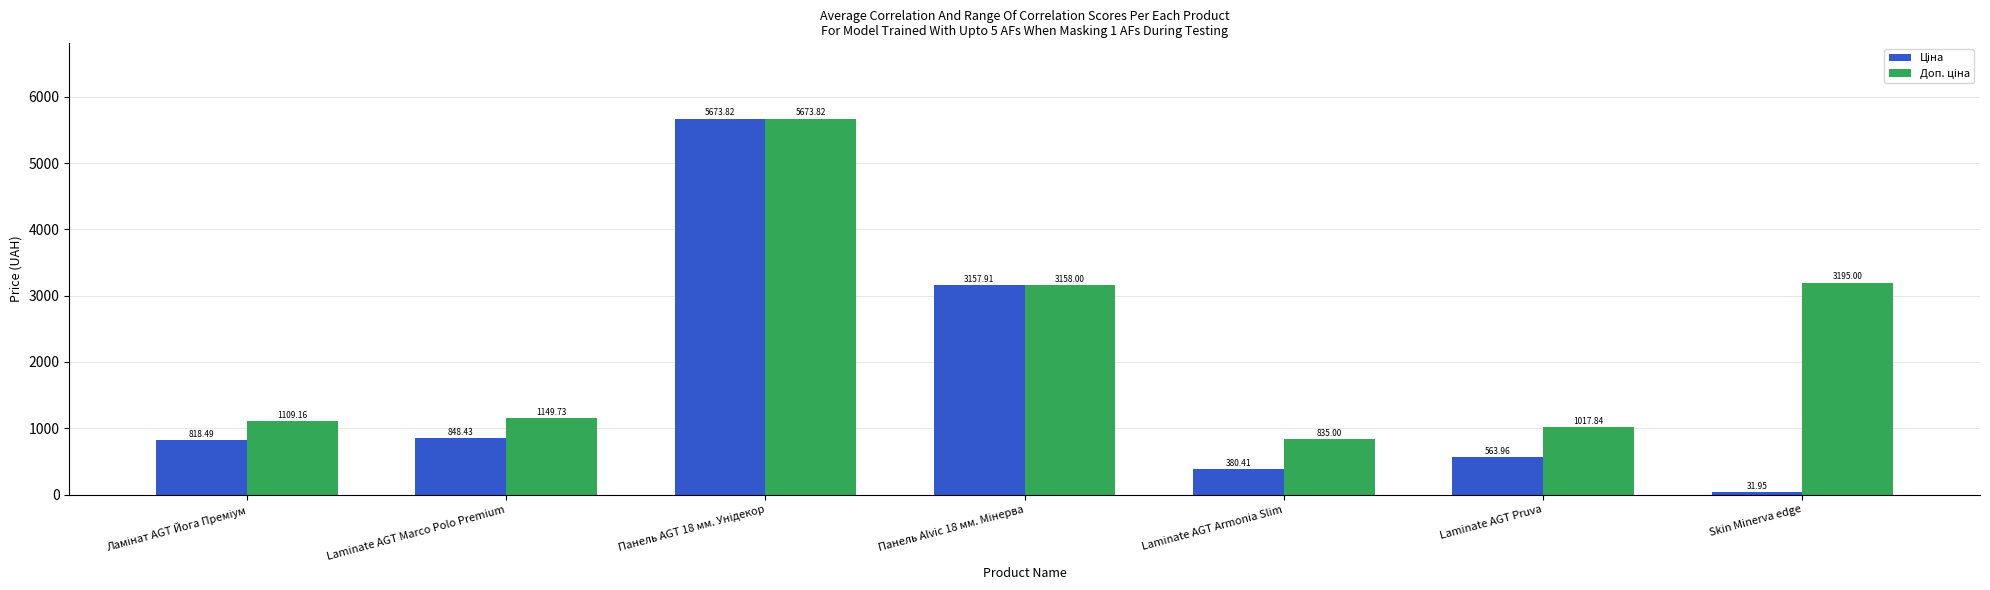

Which label corresponds to the smallest value in the chart?

Skin Minerva edge